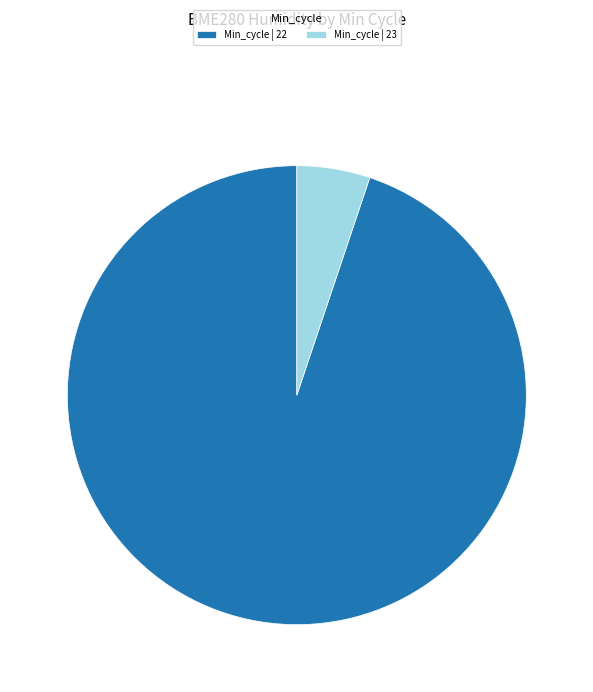

Is there any slice that represents more than half of the pie?

Yes